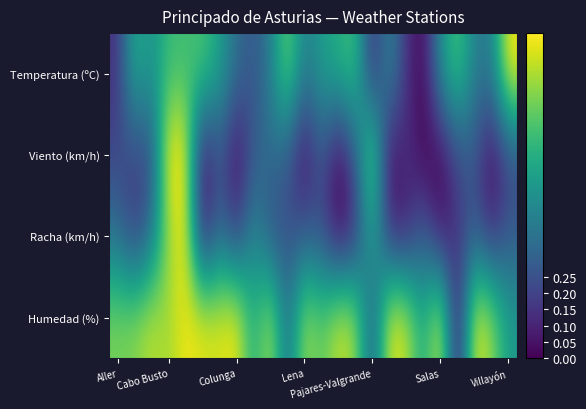

List the series in order of their peak value, lowest first.

Temperatura (ºC), Viento (km/h), Racha (km/h), Humedad (%)